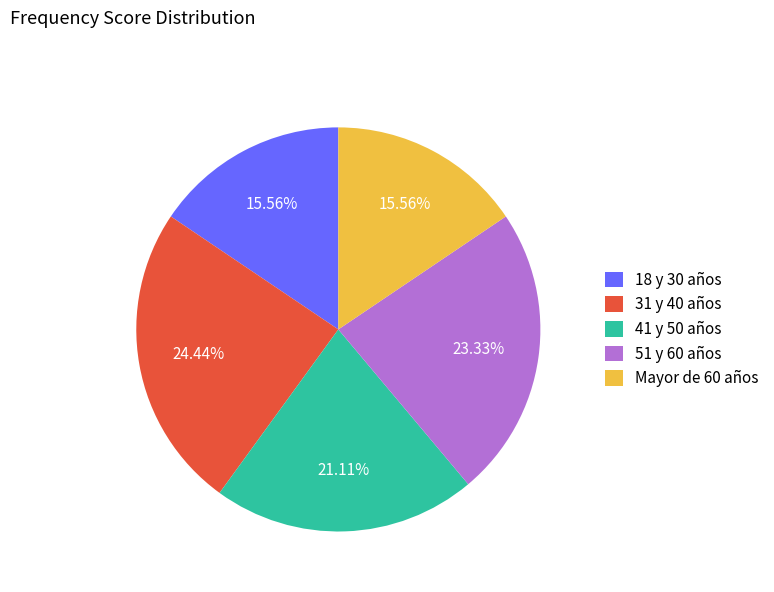

What percentage is the 41 y 50 años slice, to the nearest percent?

21%